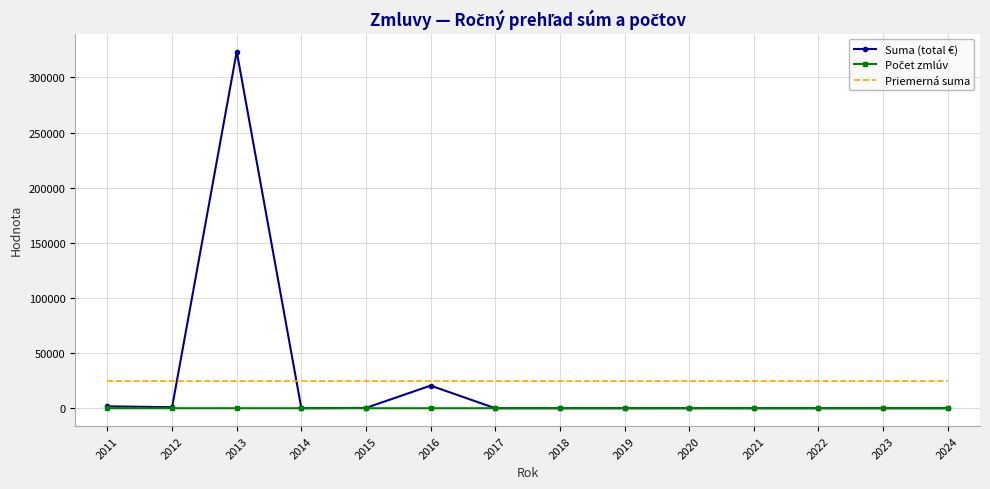

True or false: Priemerná suma and Suma (total €) intersect in this chart.

True